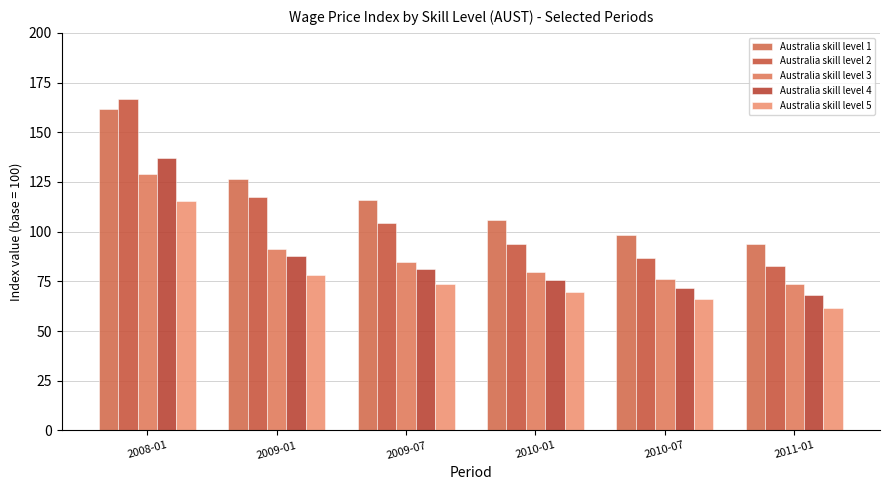

What is the difference between the highest and lowest values at 2008-01?

51.2